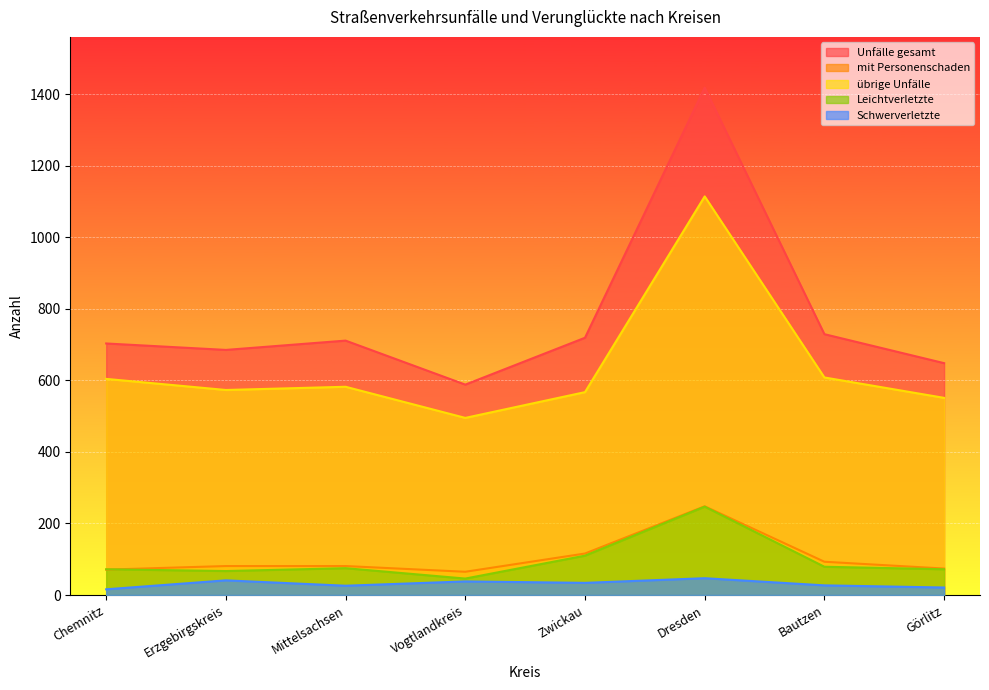

At which label is mit Personenschaden closest to 156?

Zwickau